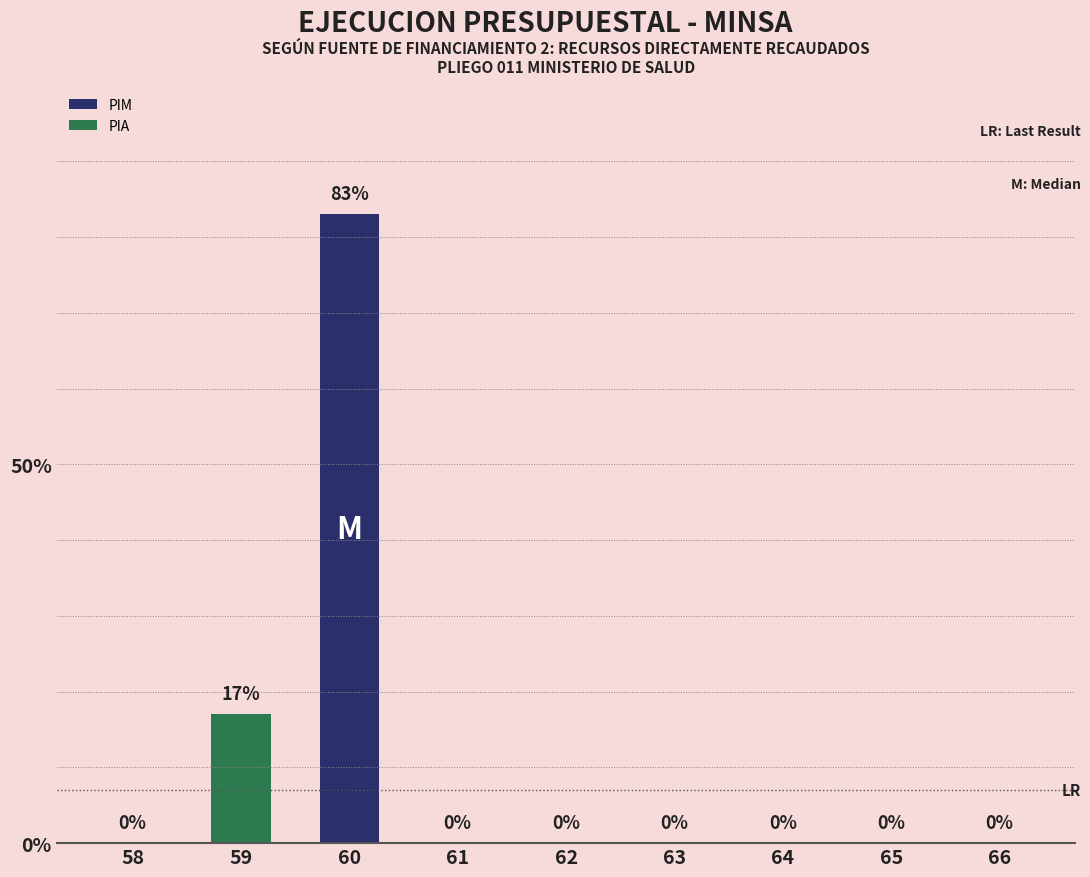

What value does the PIM series have at 60?

83